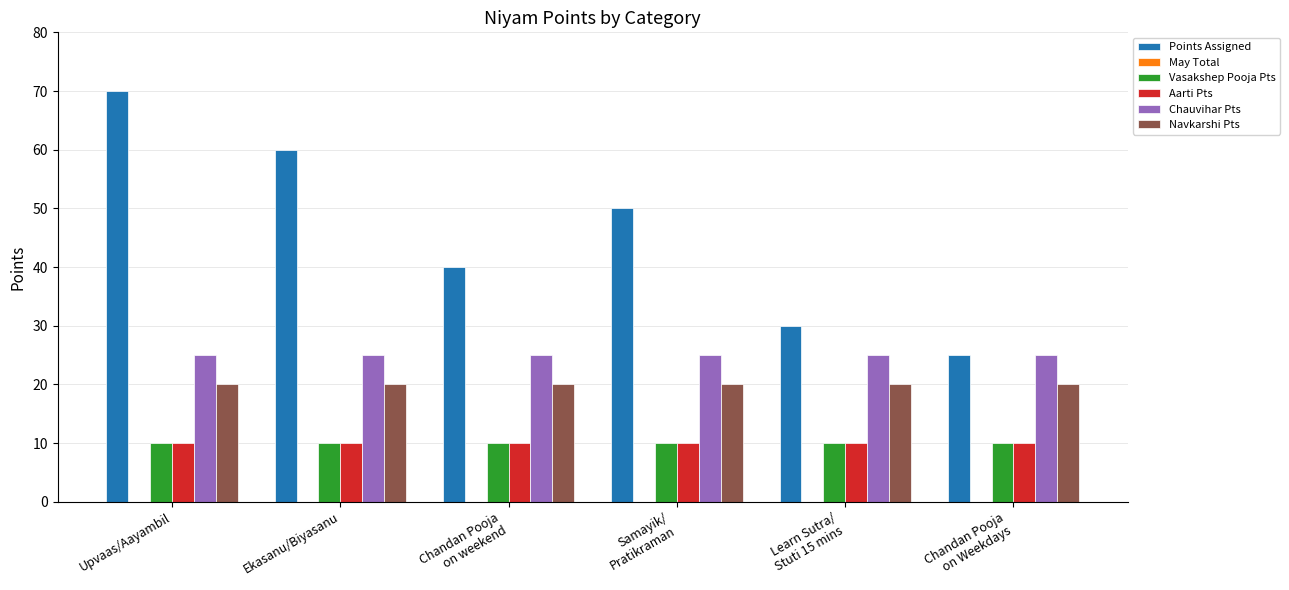

What is the value of the Vasakshep Pooja Pts bar at the 3rd from the left?

10